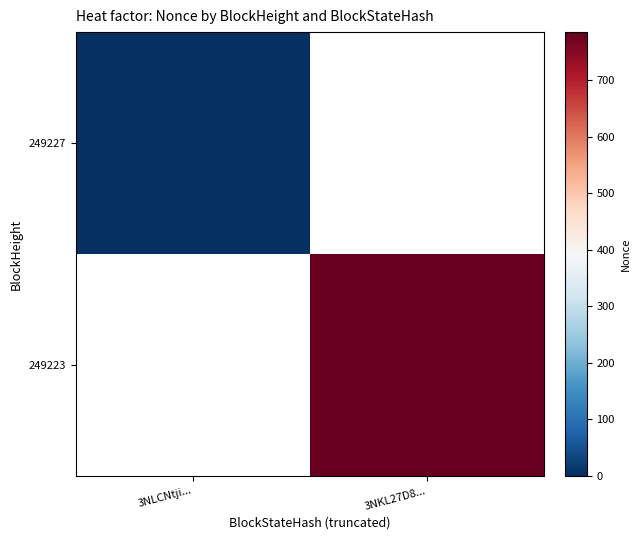

Between 3NLCNtji... and 3NKL27D8..., which is larger?

3NKL27D8...